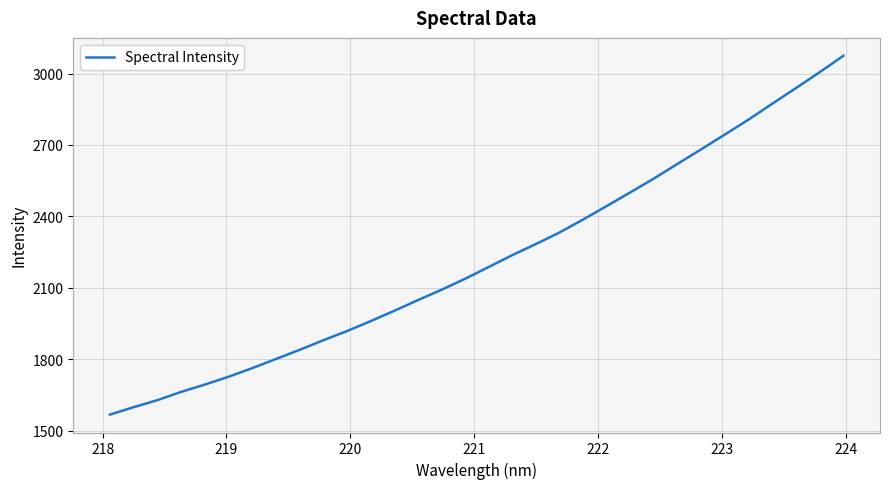

What is the difference between the maximum and minimum values?

1507.4